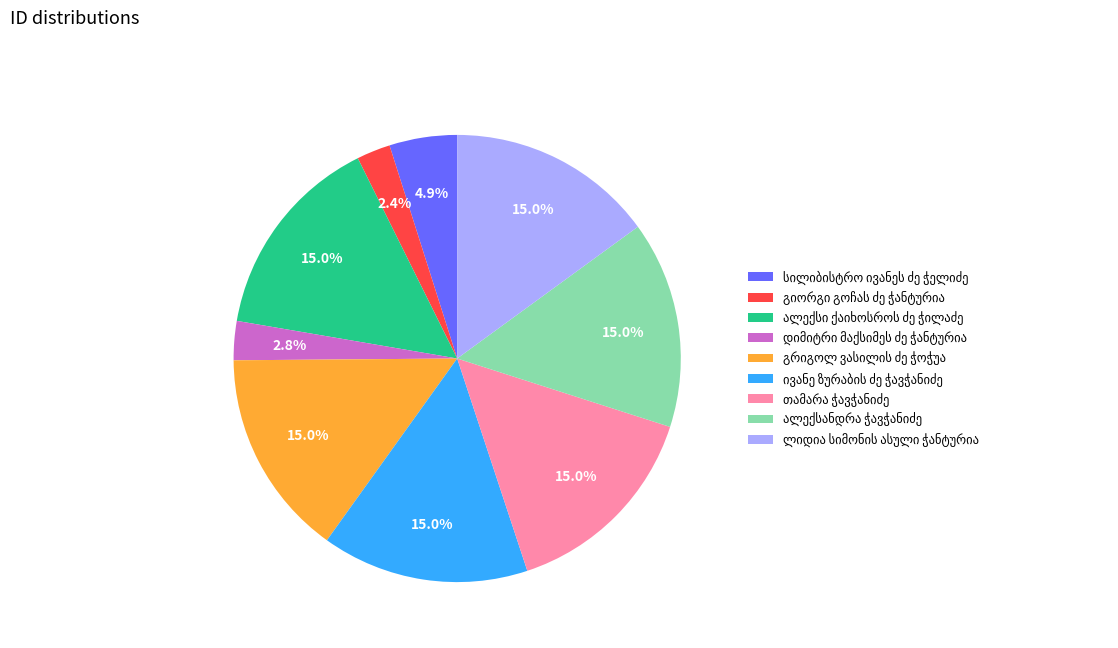

Count the number of slices in the pie.

9